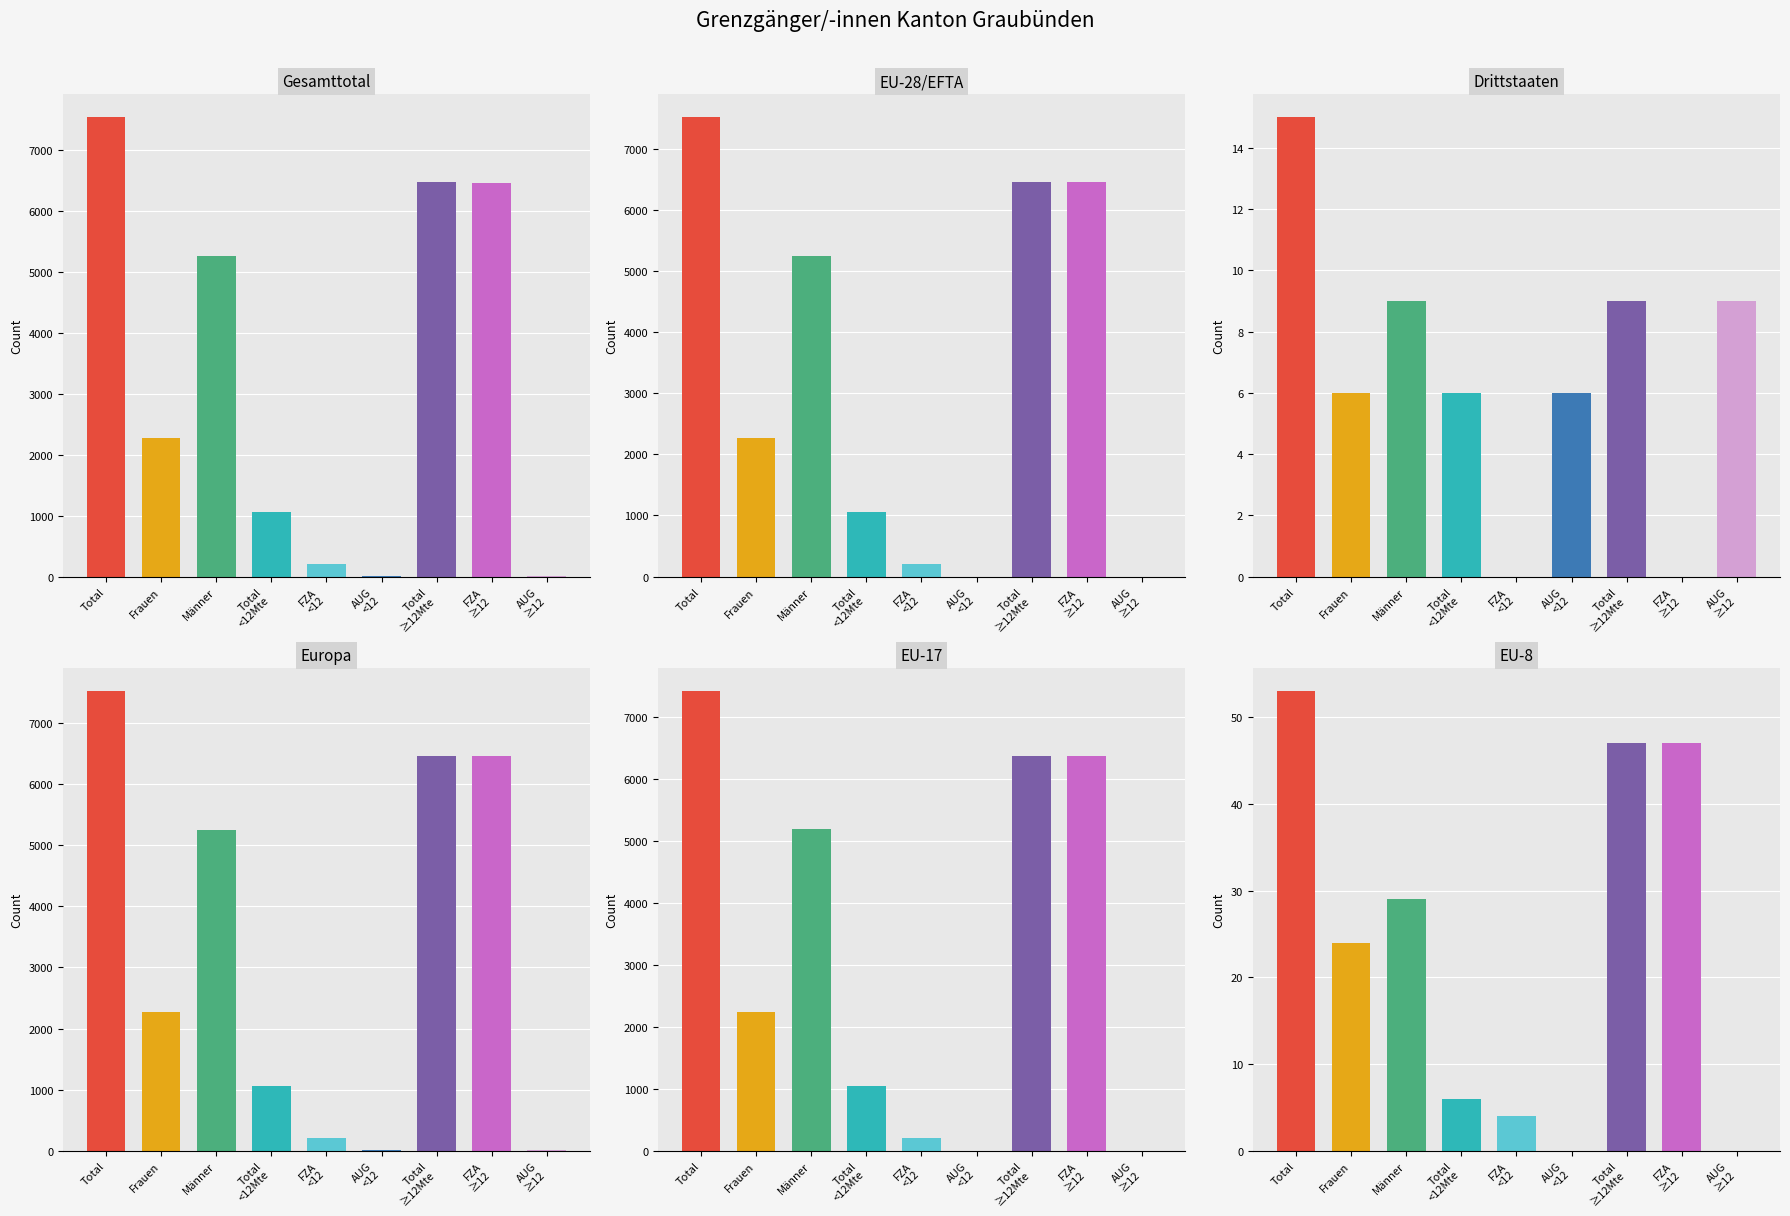

Which has a higher value, 6 or 3?

6